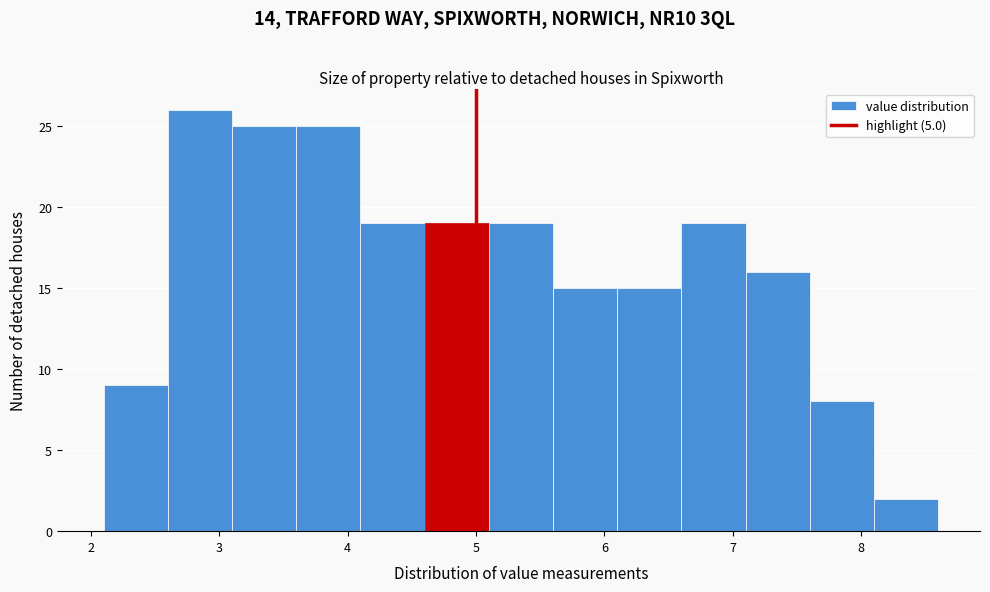

Reading left to right, list every bar in this chart as the range it spans on the x-axis followed by its height. The values are not printed on the chart, so give them approximately, as read against the axis.

2.1 to 2.6: 9
2.6 to 3.1: 26
3.1 to 3.6: 25
3.6 to 4.1: 25
4.1 to 4.6: 19
4.6 to 5.1: 19
5.1 to 5.6: 19
5.6 to 6.1: 15
6.1 to 6.6: 15
6.6 to 7.1: 19
7.1 to 7.6: 16
7.6 to 8.1: 8
8.1 to 8.6: 2